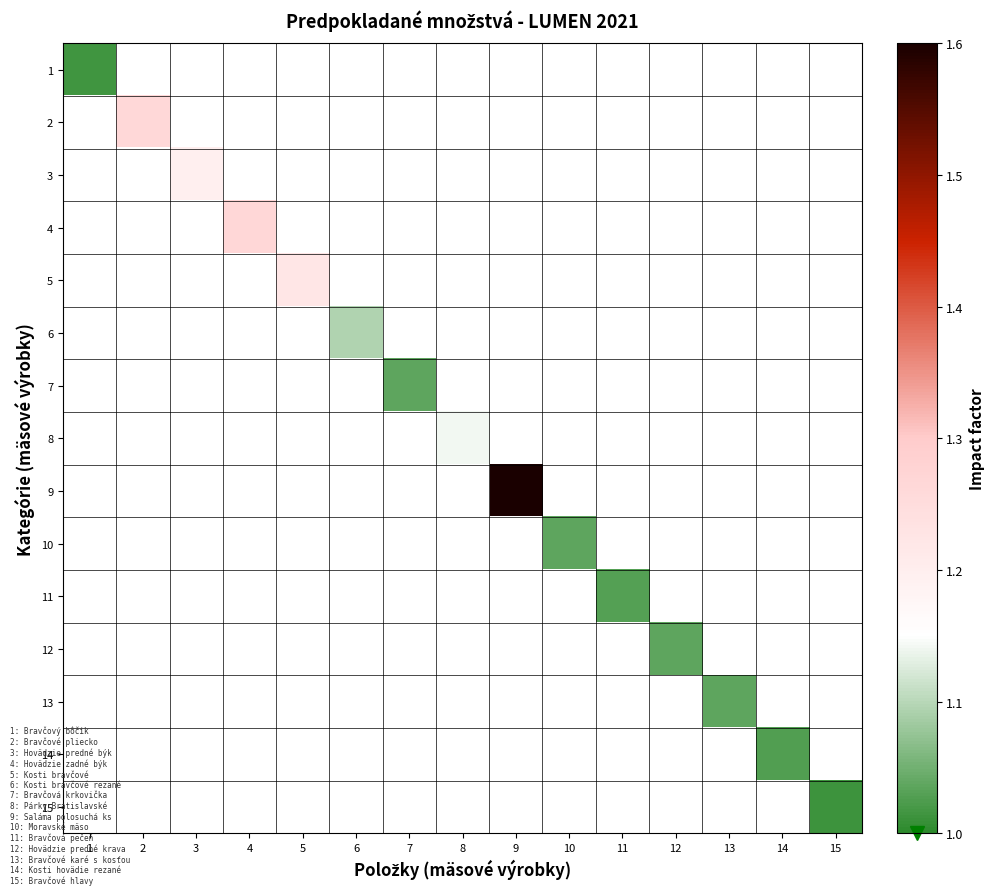

What is the total value across all series at 7?

15.0